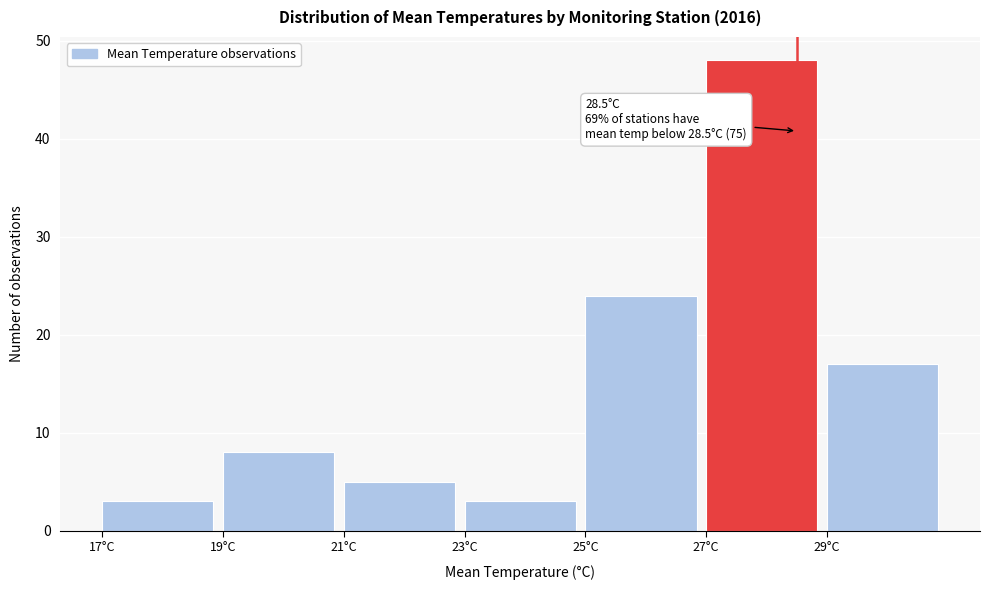

Over which range of the x-axis is the bar tallest?

27 to 29